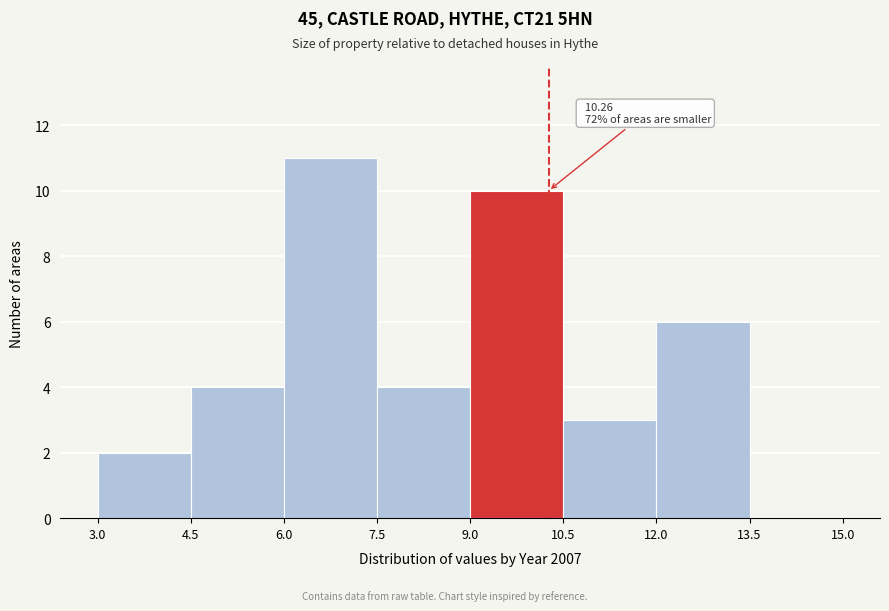

Which range on the x-axis has the tallest bar?

6.0 to 7.5